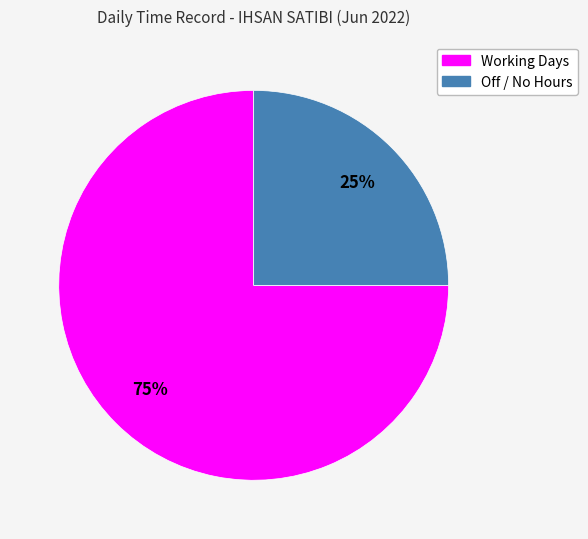

Approximately how many times larger is the value at Off / No Hours compared to Working Days?

0.3